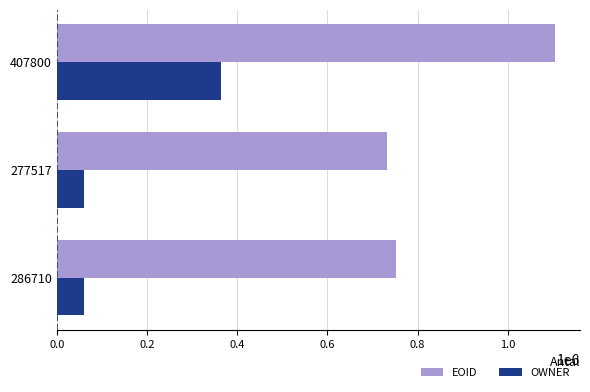

The value of EOID at 286710 is 750980. True or false?

True